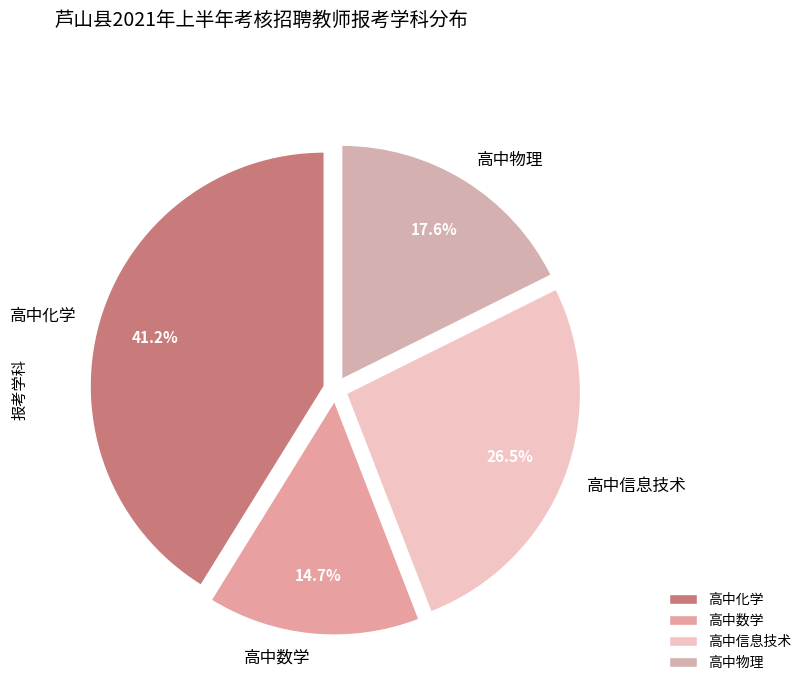

What percentage is NOT represented by 高中信息技术?

73.5%